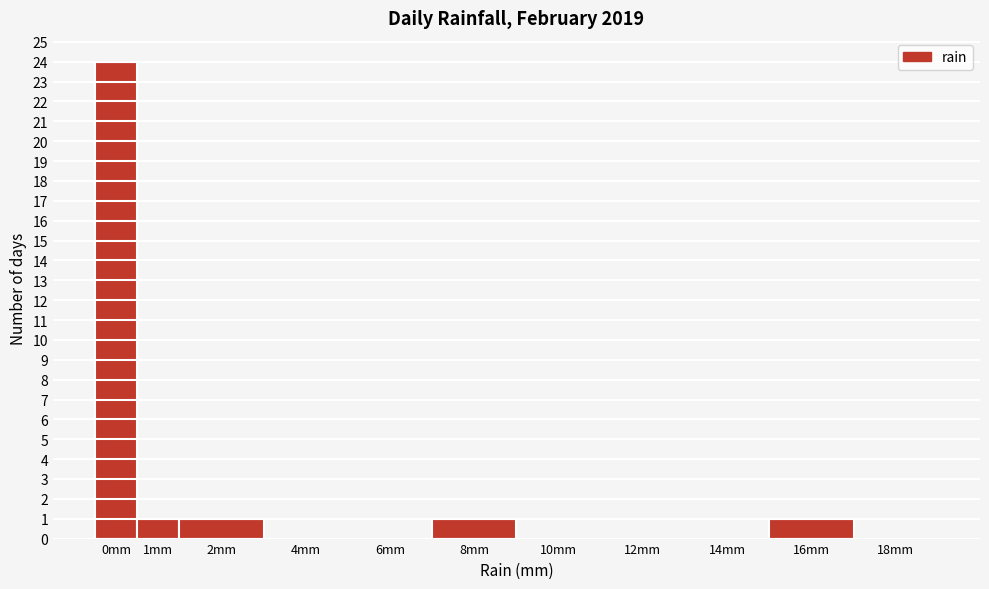

Reading right to left, extract all data points from this chart.

18mm=0	16mm=1	14mm=0	12mm=0	10mm=0	8mm=1	6mm=0	4mm=0	2mm=1	1mm=1	0mm=24